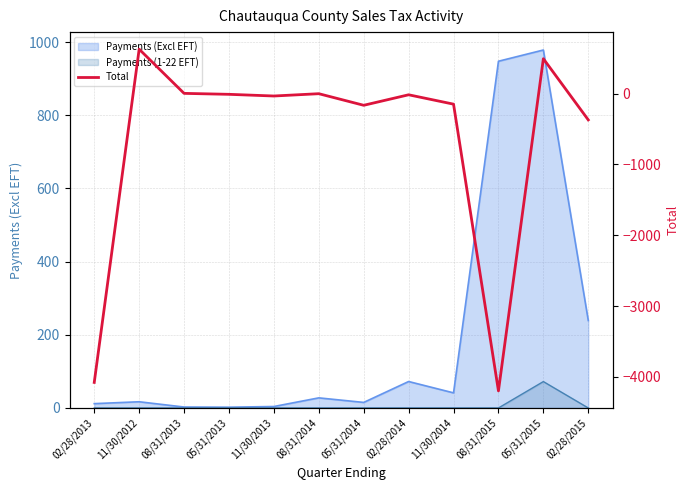

What is the smallest value displayed?

-4196.7